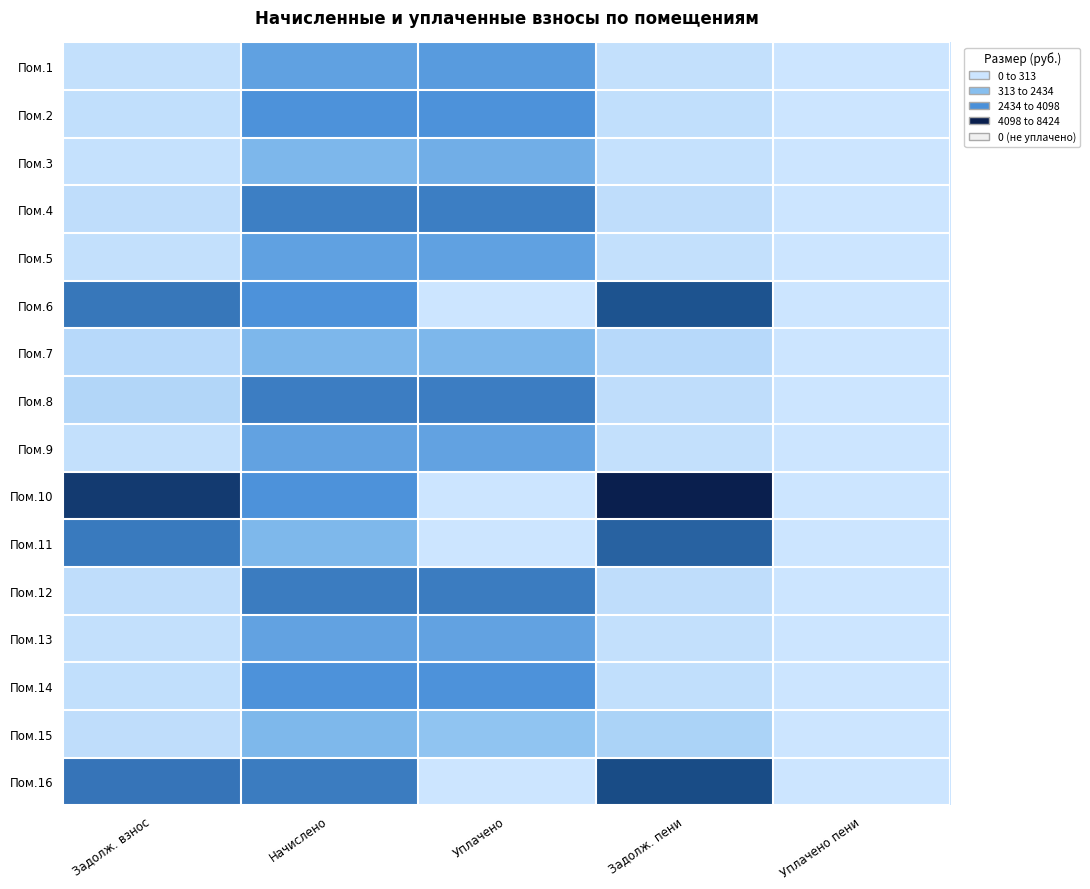

Which series has the largest range (max minus min)?

Пом.10